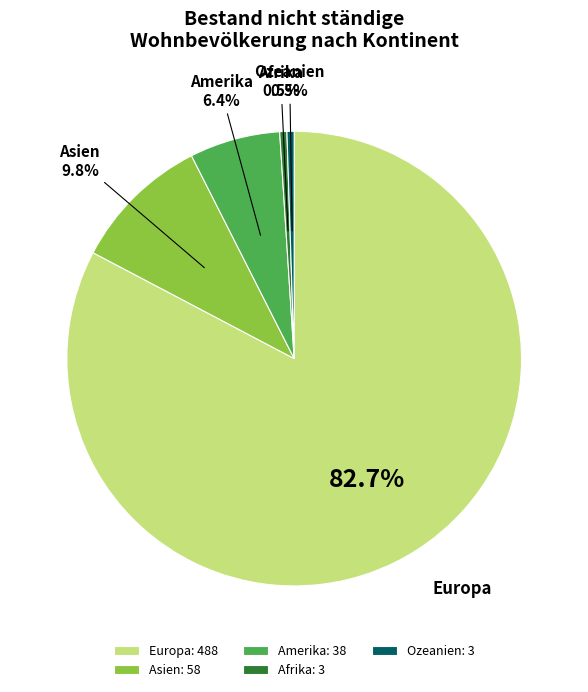

What percentage do Ozeanien: 3 and Amerika: 38 together represent?

6.9%